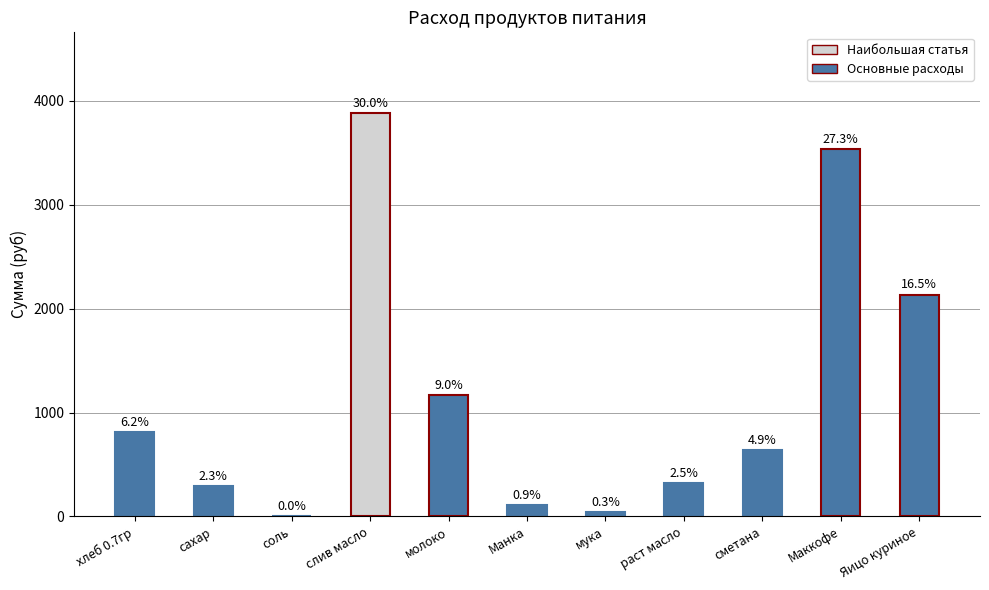

What is the approximate value at Яицо куриное?

2136.0